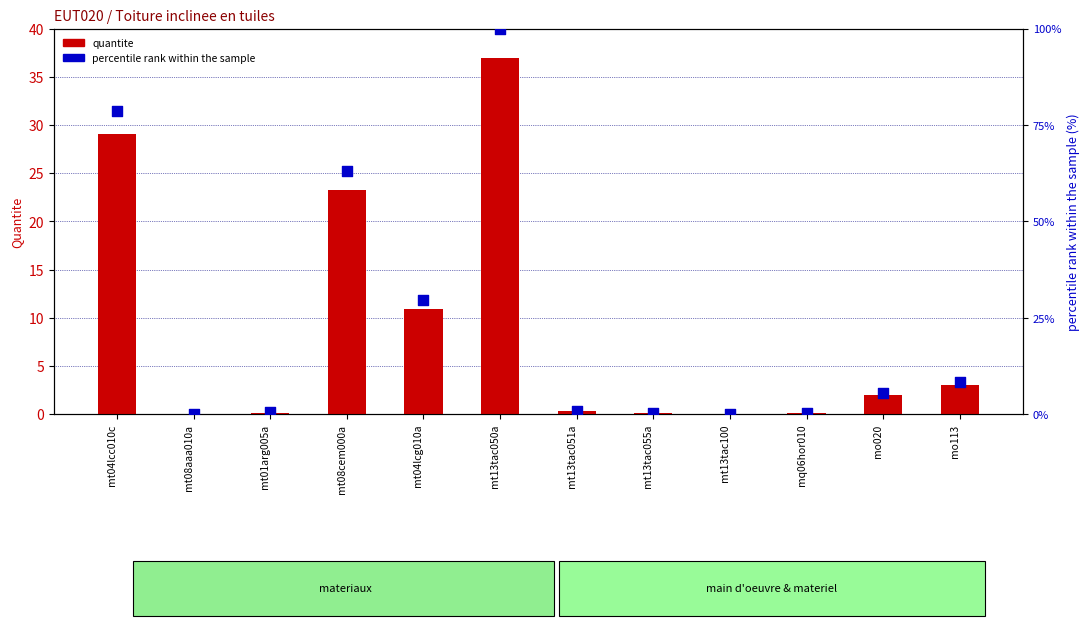

What are all the series names shown in the legend?

quantite, percentile rank within the sample